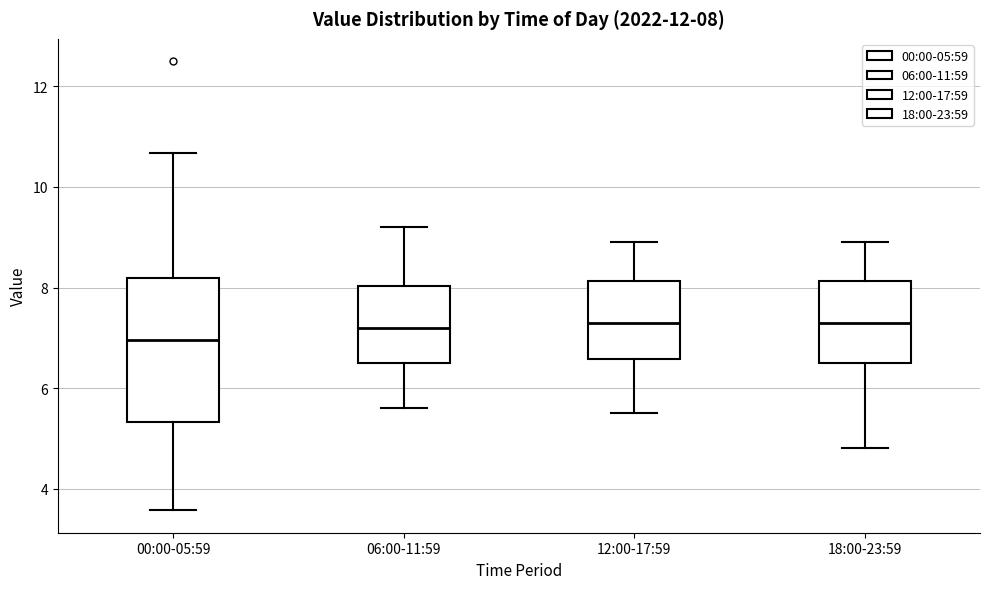

Comparing the boxes themselves (not the whiskers), which one is the tallest?

00:00-05:59